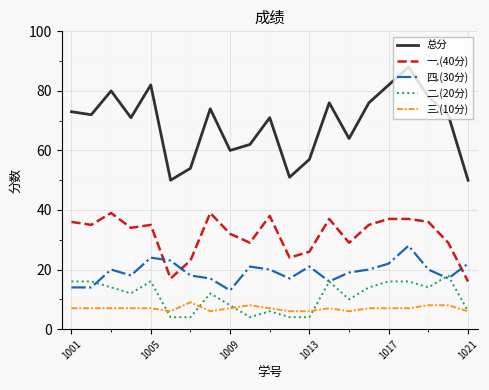

Reading right to left, list all the values displayed in this chart.

总分: 50	72	78	88	82	76	64	76	57	51	71	62	60	74	54	50	82	71	80	72	73
一.(40分): 16	29	36	37	37	35	29	37	26	24	38	29	32	39	23	17	35	34	39	35	36
四.(30分): 22	17	20	28	22	20	19	16	21	17	20	21	13	17	18	23	24	18	20	14	14
二.(20分): 6	18	14	16	16	14	10	16	4	4	6	4	8	12	4	4	16	12	14	16	16
三.(10分): 6	8	8	7	7	7	6	7	6	6	7	8	7	6	9	6	7	7	7	7	7